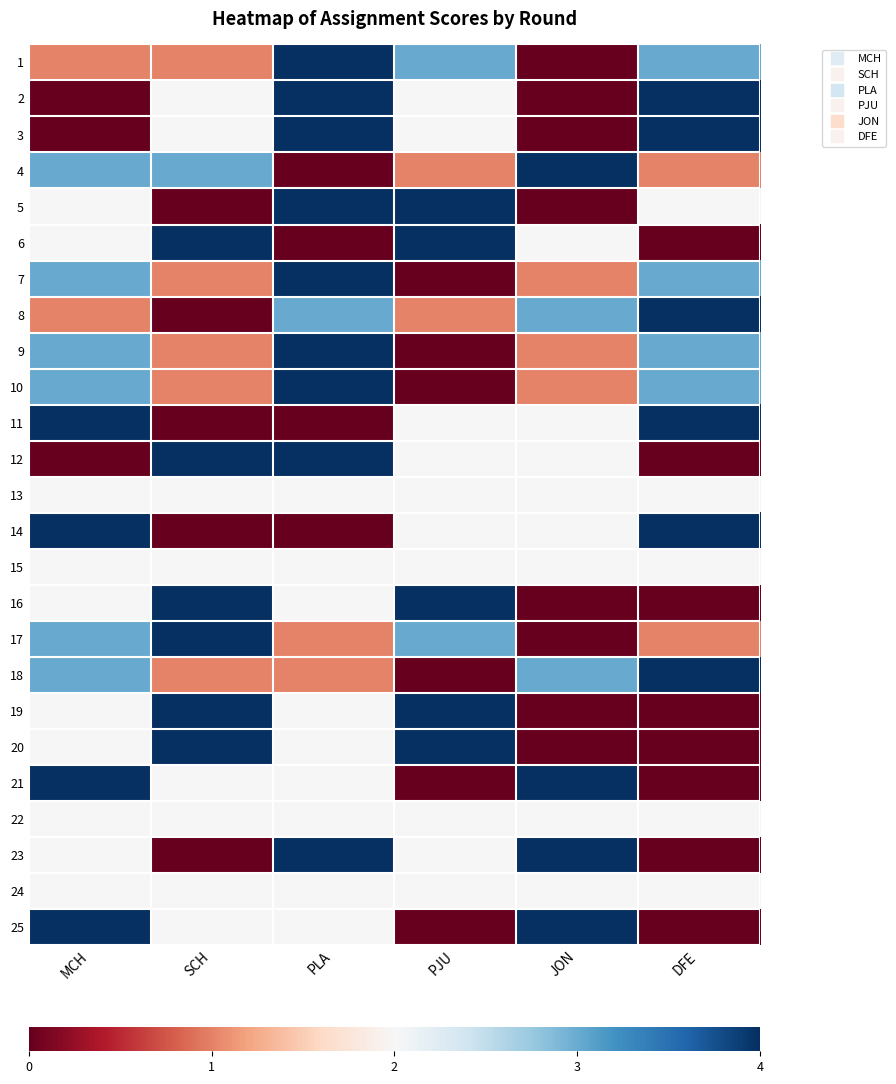

Reading left to right, what are all the values shown in this chart?

1: MCH=-0.5	SCH=-0.5	PLA=1.0	PJU=0.5	JON=-1.0	DFE=0.5
2: MCH=-1.0	SCH=0.0	PLA=1.0	PJU=0.0	JON=-1.0	DFE=1.0
3: MCH=-1.0	SCH=0.0	PLA=1.0	PJU=0.0	JON=-1.0	DFE=1.0
4: MCH=0.5	SCH=0.5	PLA=-1.0	PJU=-0.5	JON=1.0	DFE=-0.5
5: MCH=0.0	SCH=-1.0	PLA=1.0	PJU=1.0	JON=-1.0	DFE=0.0
6: MCH=0.0	SCH=1.0	PLA=-1.0	PJU=1.0	JON=0.0	DFE=-1.0
7: MCH=0.5	SCH=-0.5	PLA=1.0	PJU=-1.0	JON=-0.5	DFE=0.5
8: MCH=-0.5	SCH=-1.0	PLA=0.5	PJU=-0.5	JON=0.5	DFE=1.0
9: MCH=0.5	SCH=-0.5	PLA=1.0	PJU=-1.0	JON=-0.5	DFE=0.5
10: MCH=0.5	SCH=-0.5	PLA=1.0	PJU=-1.0	JON=-0.5	DFE=0.5
11: MCH=1.0	SCH=-1.0	PLA=-1.0	PJU=0.0	JON=0.0	DFE=1.0
12: MCH=-1.0	SCH=1.0	PLA=1.0	PJU=0.0	JON=0.0	DFE=-1.0
13: MCH=0.0	SCH=0.0	PLA=0.0	PJU=0.0	JON=0.0	DFE=0.0
14: MCH=1.0	SCH=-1.0	PLA=-1.0	PJU=0.0	JON=0.0	DFE=1.0
15: MCH=0.0	SCH=0.0	PLA=0.0	PJU=0.0	JON=0.0	DFE=0.0
16: MCH=0.0	SCH=1.0	PLA=0.0	PJU=1.0	JON=-1.0	DFE=-1.0
17: MCH=0.5	SCH=1.0	PLA=-0.5	PJU=0.5	JON=-1.0	DFE=-0.5
18: MCH=0.5	SCH=-0.5	PLA=-0.5	PJU=-1.0	JON=0.5	DFE=1.0
19: MCH=0.0	SCH=1.0	PLA=0.0	PJU=1.0	JON=-1.0	DFE=-1.0
20: MCH=0.0	SCH=1.0	PLA=0.0	PJU=1.0	JON=-1.0	DFE=-1.0
21: MCH=1.0	SCH=0.0	PLA=0.0	PJU=-1.0	JON=1.0	DFE=-1.0
22: MCH=0.0	SCH=0.0	PLA=0.0	PJU=0.0	JON=0.0	DFE=0.0
23: MCH=0.0	SCH=-1.0	PLA=1.0	PJU=0.0	JON=1.0	DFE=-1.0
24: MCH=0.0	SCH=0.0	PLA=0.0	PJU=0.0	JON=0.0	DFE=0.0
25: MCH=1.0	SCH=0.0	PLA=0.0	PJU=-1.0	JON=1.0	DFE=-1.0